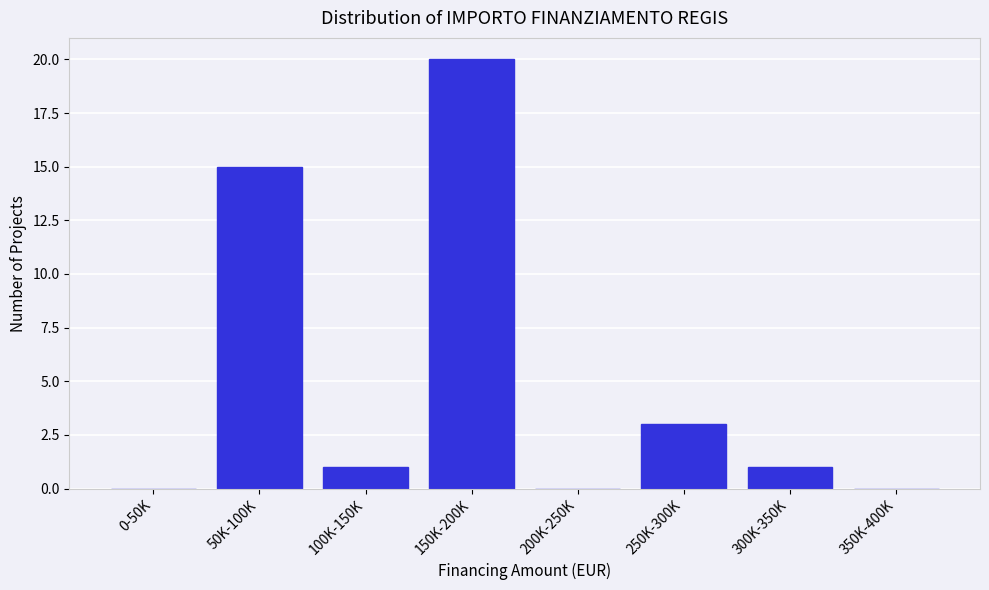

Reading left to right, what are all the values shown in this chart?

0-50K=0	50K-100K=15	100K-150K=1	150K-200K=20	200K-250K=0	250K-300K=3	300K-350K=1	350K-400K=0